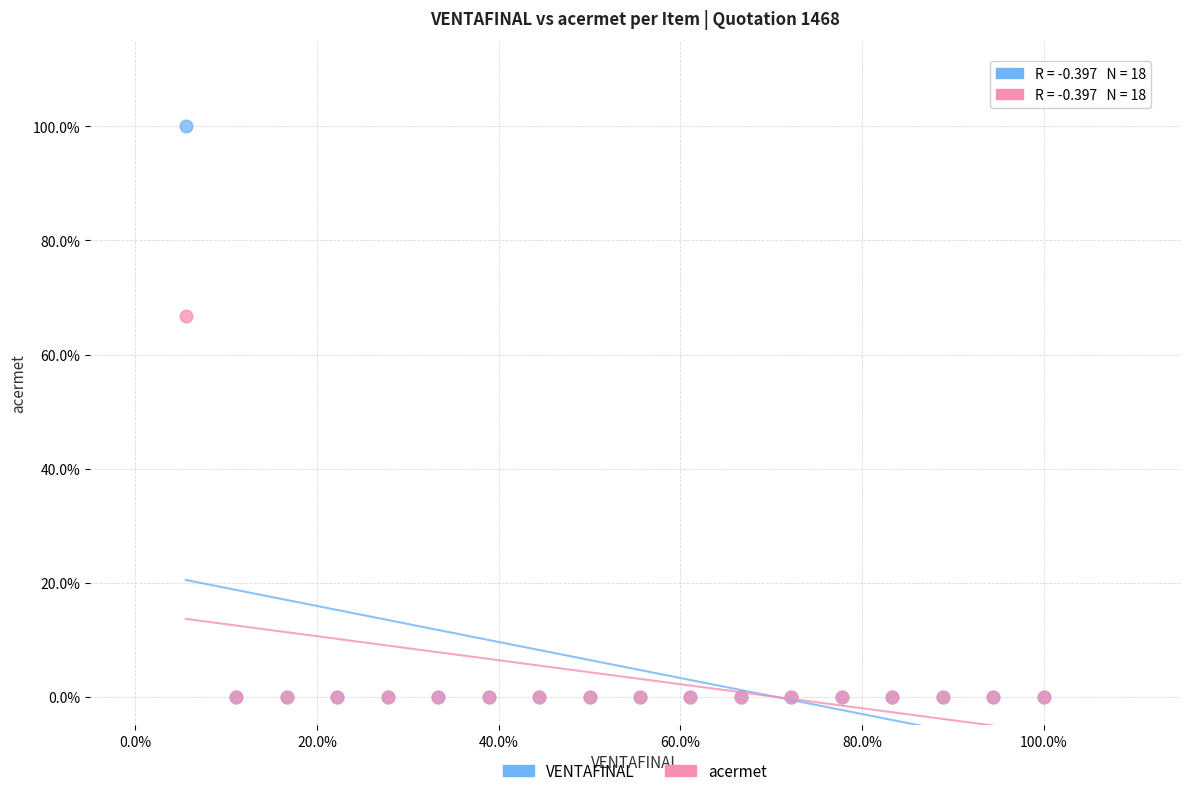

Which series reaches the maximum Y coordinate?

VENTAFINAL